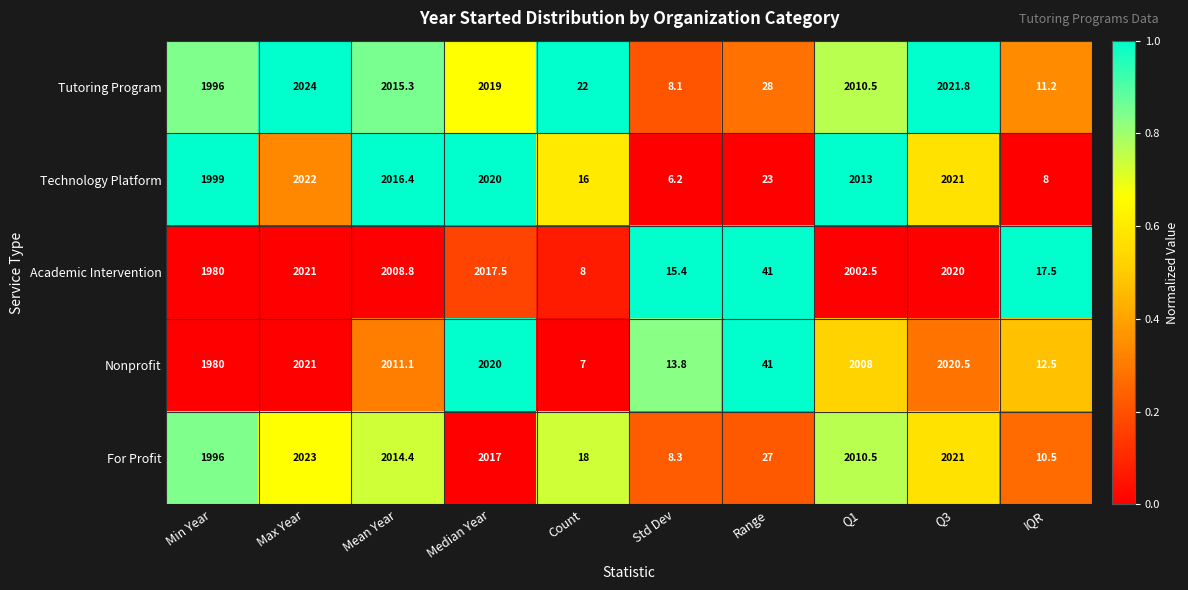

Rank the categories by Technology Platform value from lowest to highest.

Std Dev, IQR, Count, Range, Min Year, Q1, Mean Year, Median Year, Q3, Max Year